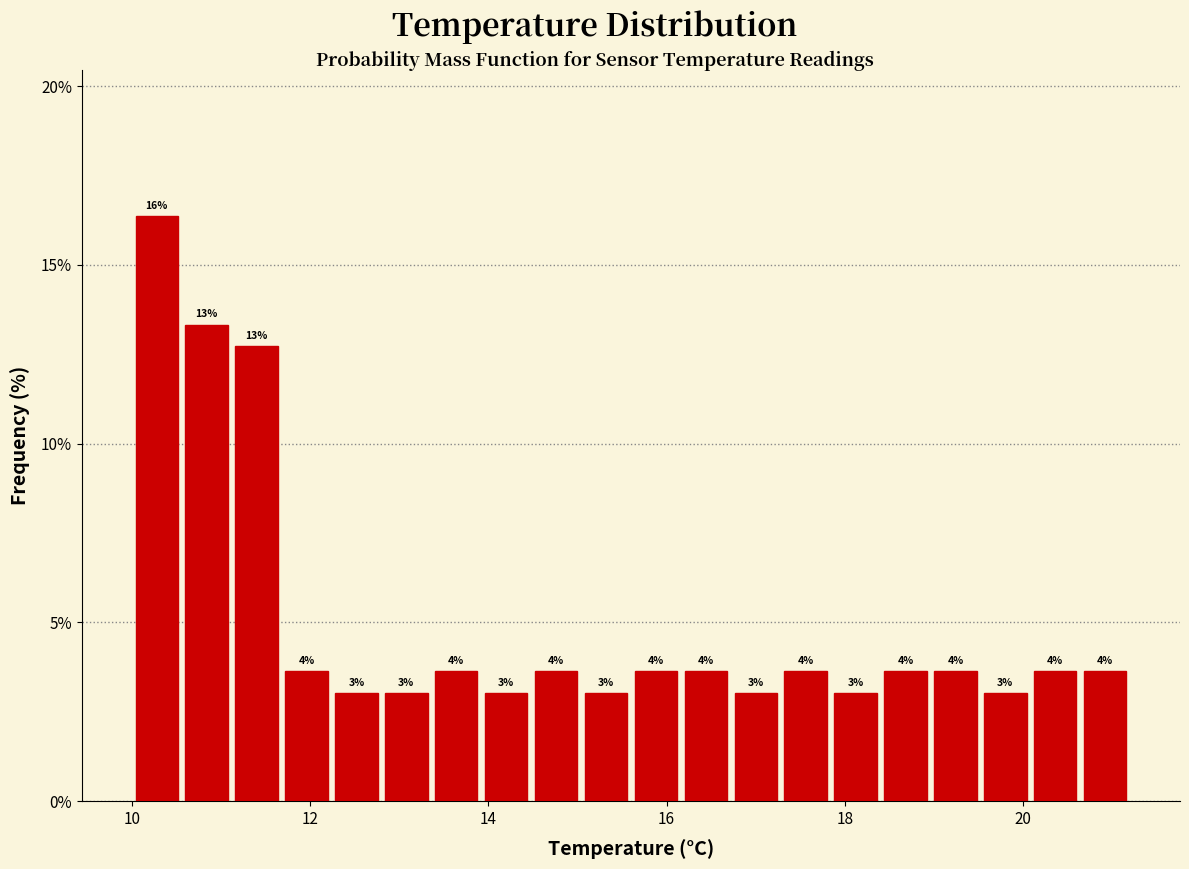

Read against the x-axis, roughly where is the centre of the tallest bar?

10.2